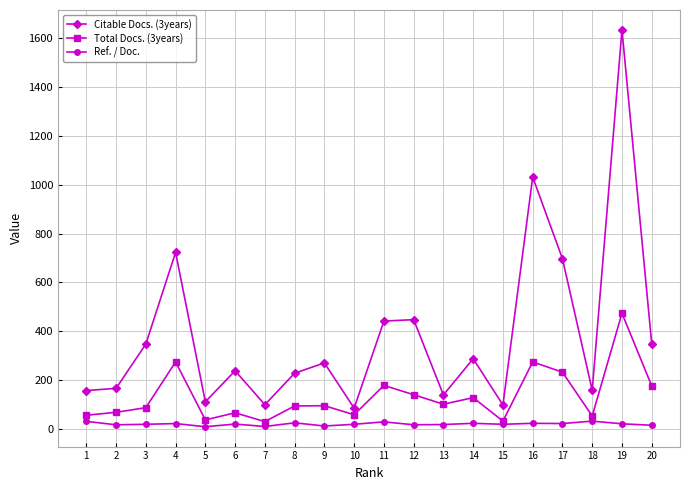

List the series in order of their peak value, highest first.

Citable Docs. (3years), Total Docs. (3years), Ref. / Doc.